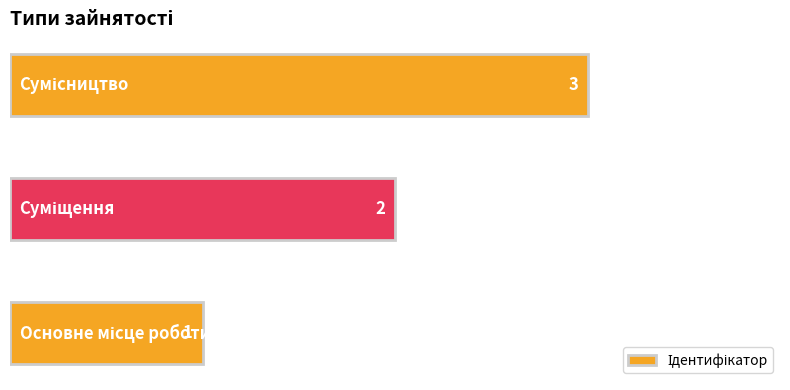

What is the sum of all values?

6